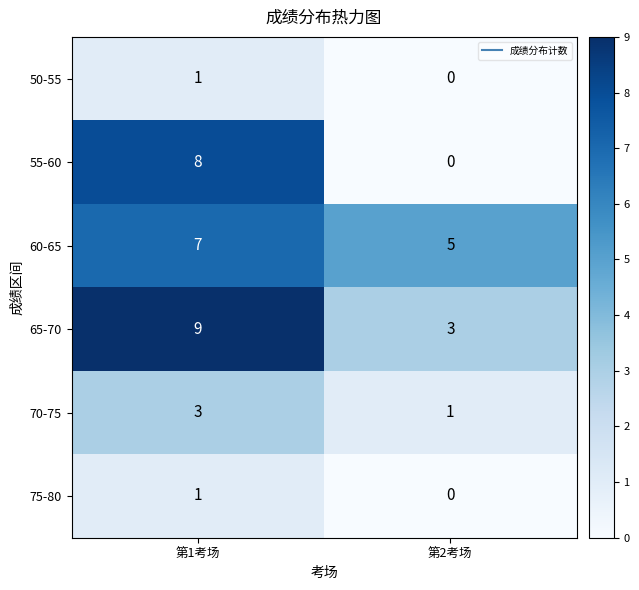

True or false: 55-60 has a value of 11 at 第1考场.

False